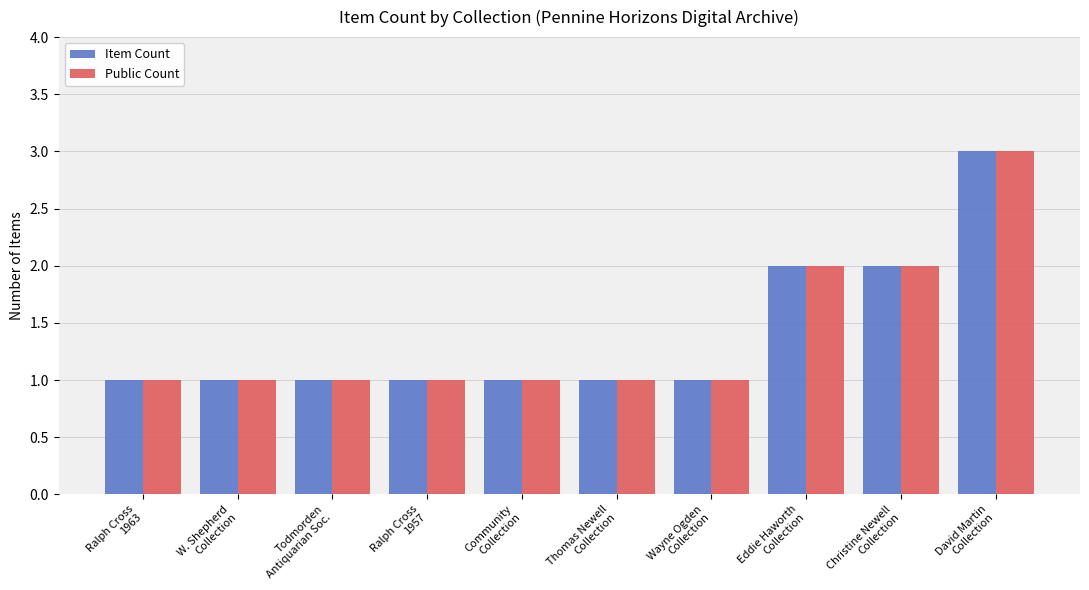

What is the maximum value shown in the chart?

3